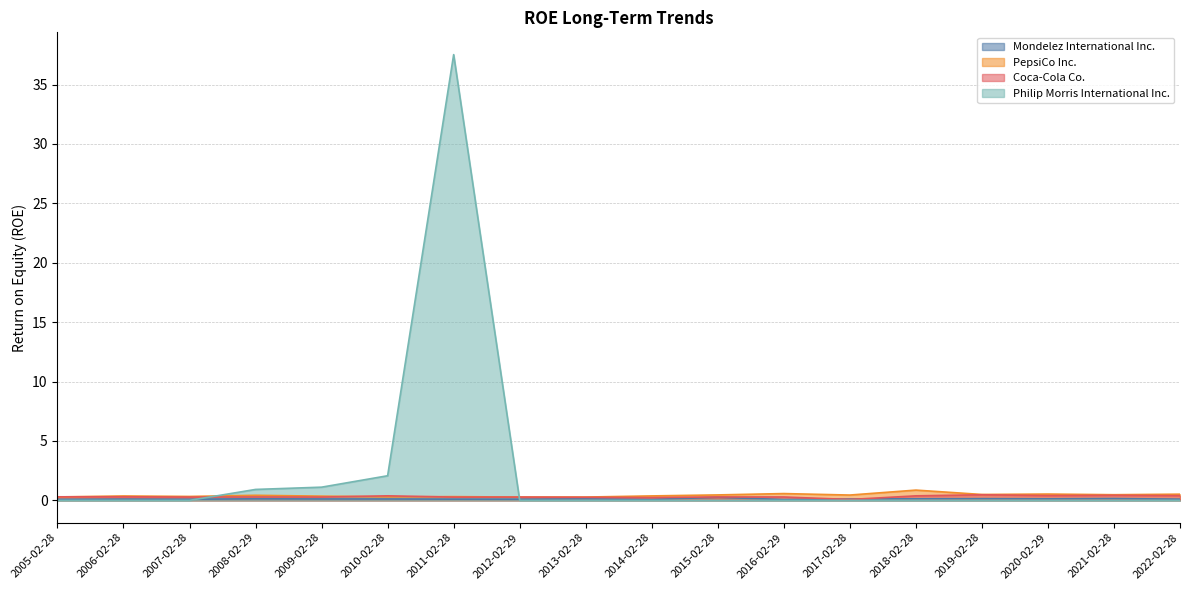

Reading left to right, list all the values displayed in this chart.

Mondelez International Inc.: 2005-02-28=0.1	2006-02-28=0.1	2007-02-28=0.1	2008-02-29=0.1	2009-02-28=0.1	2010-02-28=0.1	2011-02-28=0.1	2012-02-29=0.1	2013-02-28=0.1	2014-02-28=0.1	2015-02-28=0.3	2016-02-29=0.1	2017-02-28=0.1	2018-02-28=0.1	2019-02-28=0.1	2020-02-29=0.1	2021-02-28=0.2	2022-02-28=0.1
PepsiCo Inc.: 2005-02-28=0.3	2006-02-28=0.4	2007-02-28=0.3	2008-02-29=0.4	2009-02-28=0.4	2010-02-28=0.3	2011-02-28=0.3	2012-02-29=0.3	2013-02-28=0.3	2014-02-28=0.4	2015-02-28=0.5	2016-02-29=0.6	2017-02-28=0.4	2018-02-28=0.9	2019-02-28=0.5	2020-02-29=0.5	2021-02-28=0.5	2022-02-28=0.5
Coca-Cola Co.: 2005-02-28=0.3	2006-02-28=0.3	2007-02-28=0.3	2008-02-29=0.3	2009-02-28=0.3	2010-02-28=0.4	2011-02-28=0.3	2012-02-29=0.3	2013-02-28=0.3	2014-02-28=0.2	2015-02-28=0.3	2016-02-29=0.3	2017-02-28=0.1	2018-02-28=0.4	2019-02-28=0.5	2020-02-29=0.4	2021-02-28=0.4	2022-02-28=0.4
Philip Morris International Inc.: 2005-02-28=0.0	2006-02-28=0.0	2007-02-28=0.0	2008-02-29=0.9	2009-02-28=1.1	2010-02-28=2.1	2011-02-28=37.5	2012-02-29=0.0	2013-02-28=0.0	2014-02-28=0.0	2015-02-28=0.0	2016-02-29=0.0	2017-02-28=0.0	2018-02-28=0.0	2019-02-28=0.0	2020-02-29=0.0	2021-02-28=0.0	2022-02-28=0.0